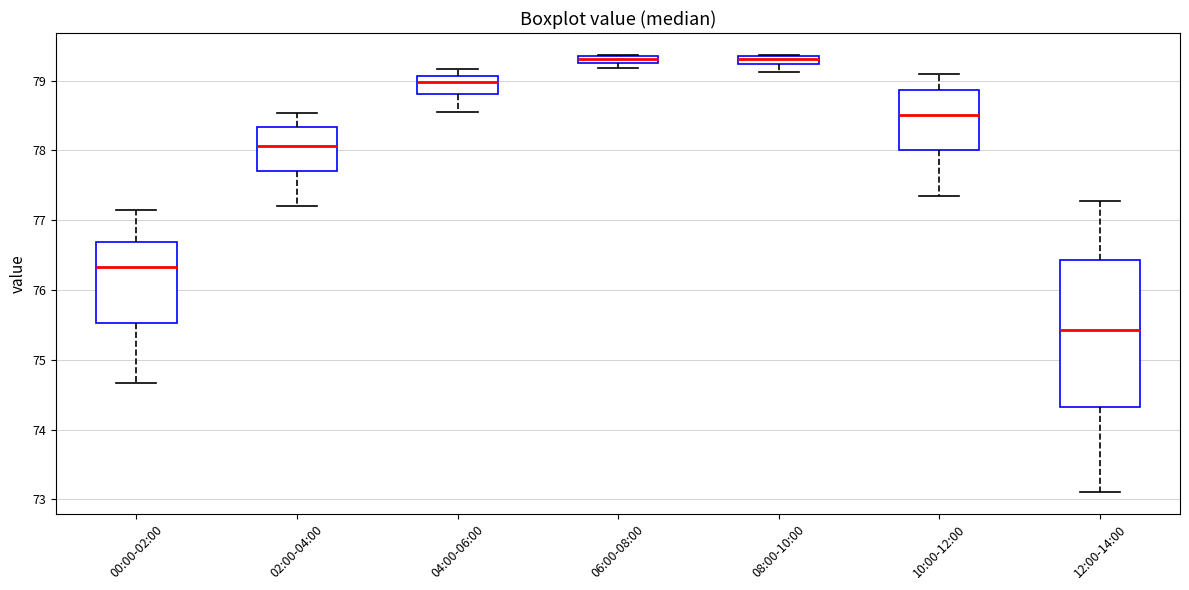

Comparing the boxes themselves (not the whiskers), which one is the tallest?

12:00-14:00